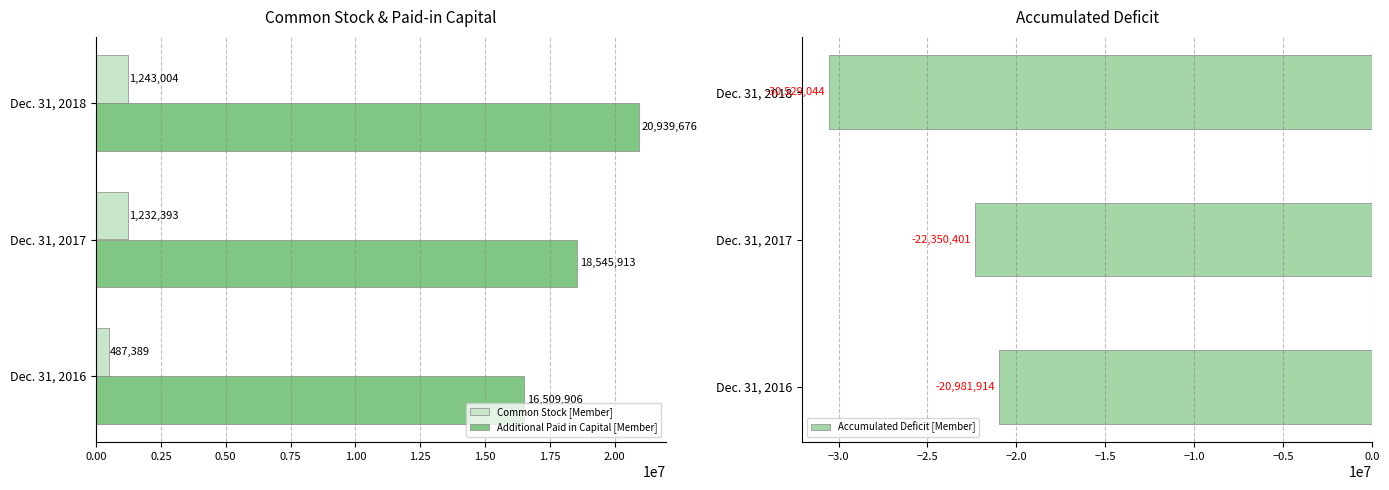

Does the chart contain any negative values?

Yes